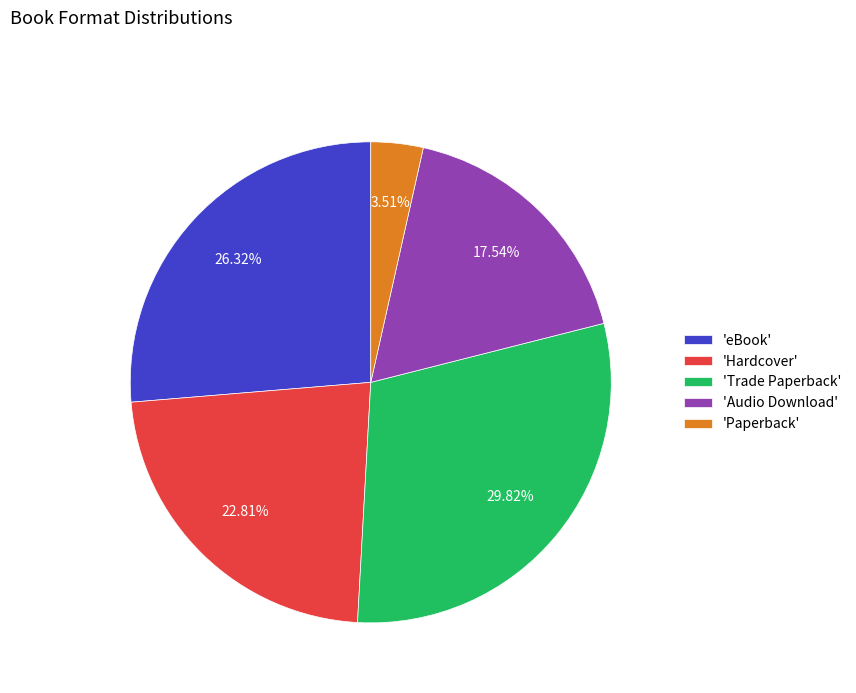

Do 'Trade Paperback' and 'Hardcover' together represent more than half of the pie?

Yes